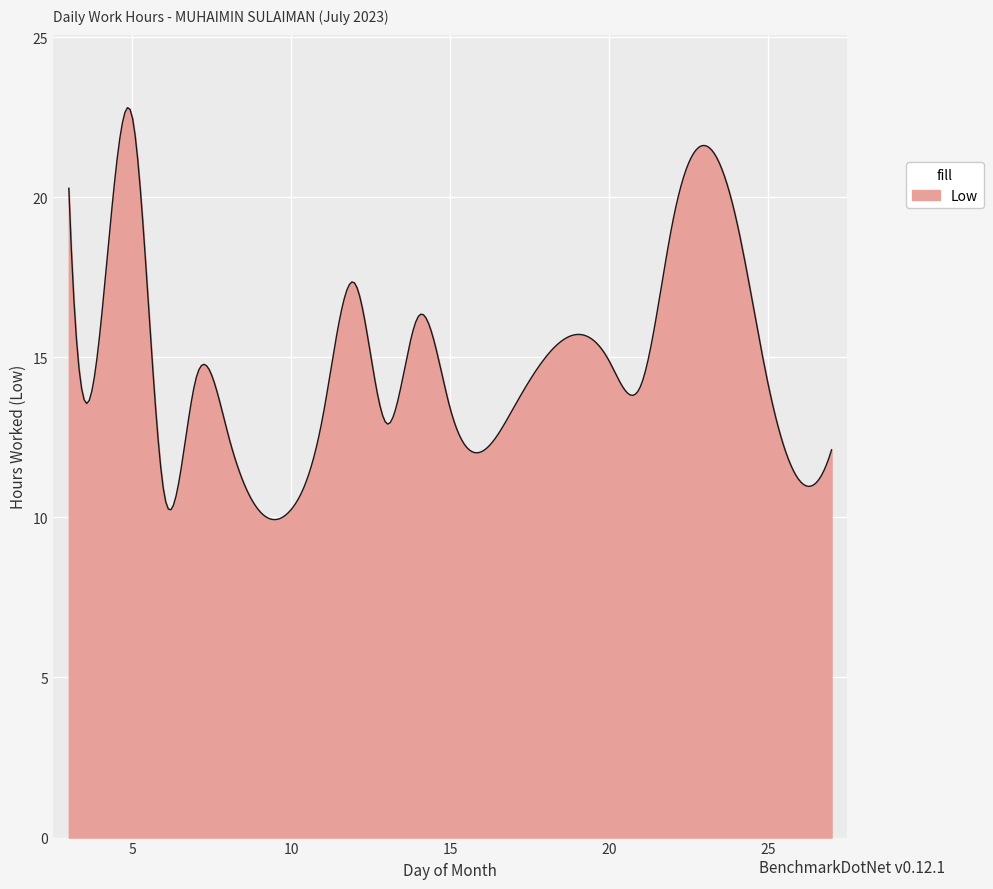

Does the chart display data point markers on the line(s)?

No